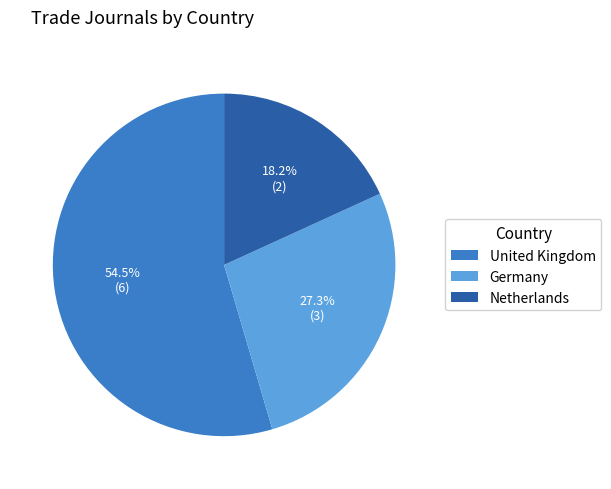

To the nearest percent, what is the average slice percentage?

33%